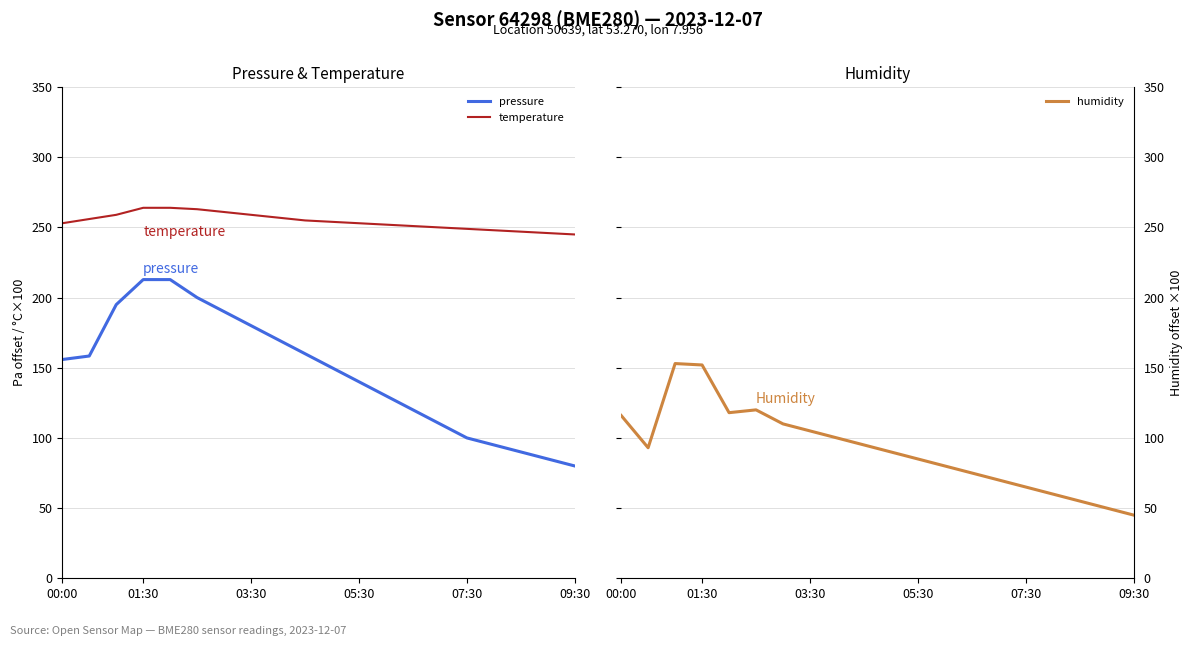

What is the label of the 20th point from the right?

00:00